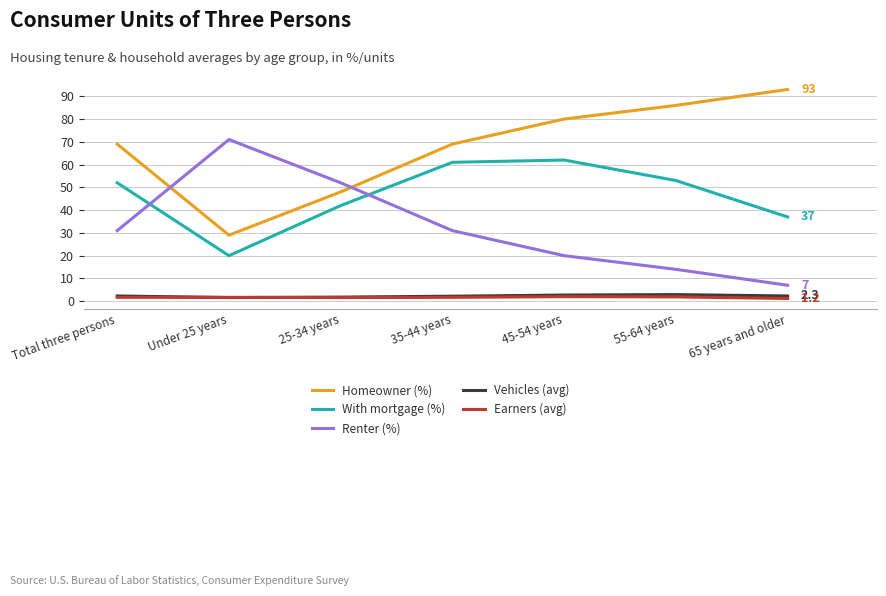

Which series has the largest total across all categories?

Homeowner (%)